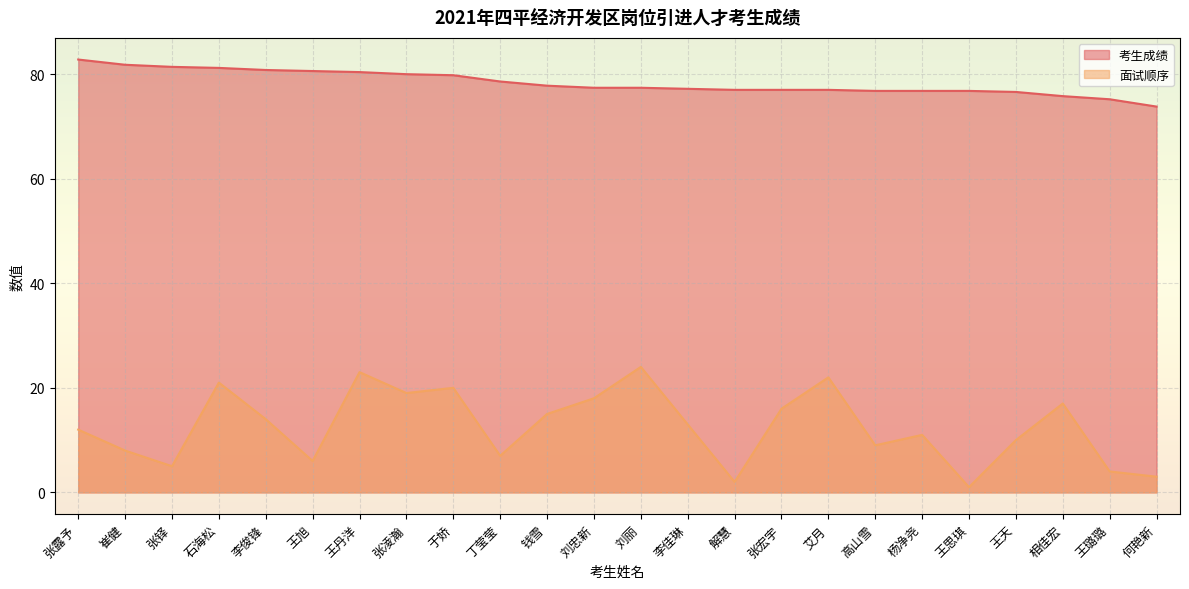

What is the label of the 19th point from the left?

杨净尧